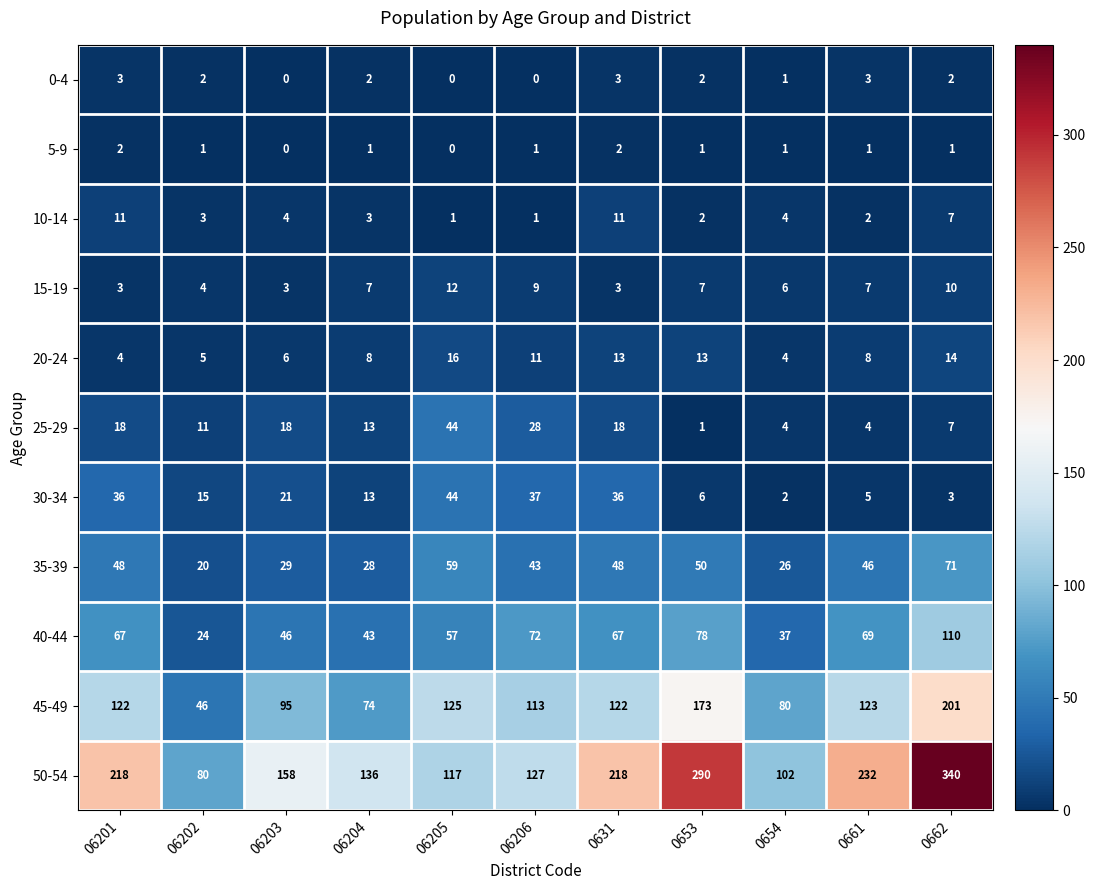

The value of 30-34 at 0662 is 3. True or false?

True